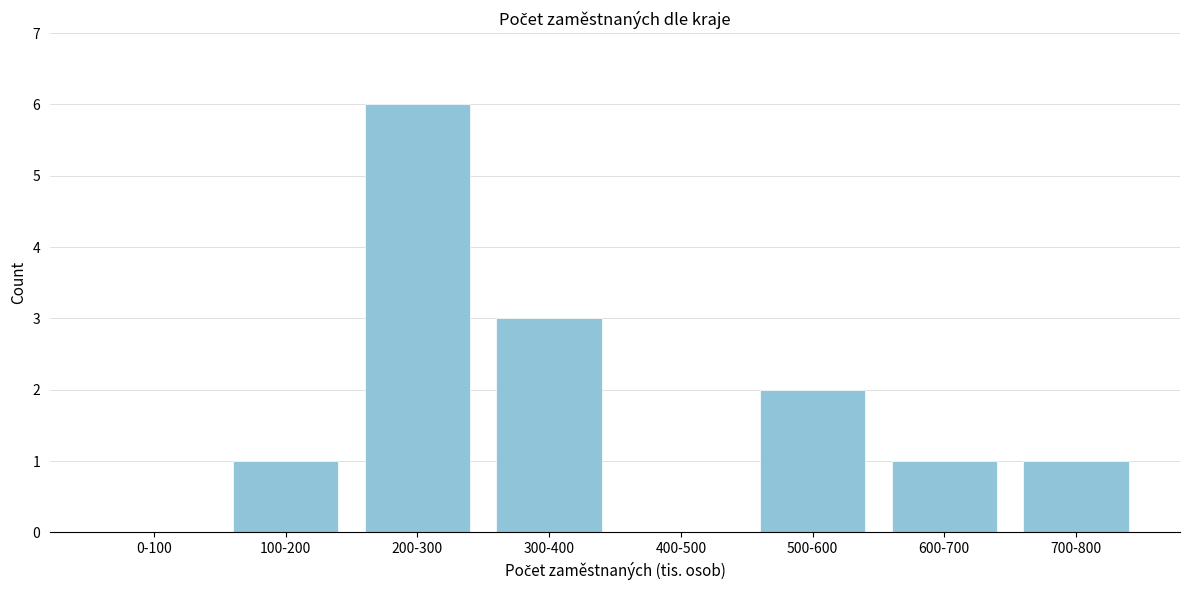

Reading left to right, list all the values displayed in this chart.

0-100=0	100-200=1	200-300=6	300-400=3	400-500=0	500-600=2	600-700=1	700-800=1